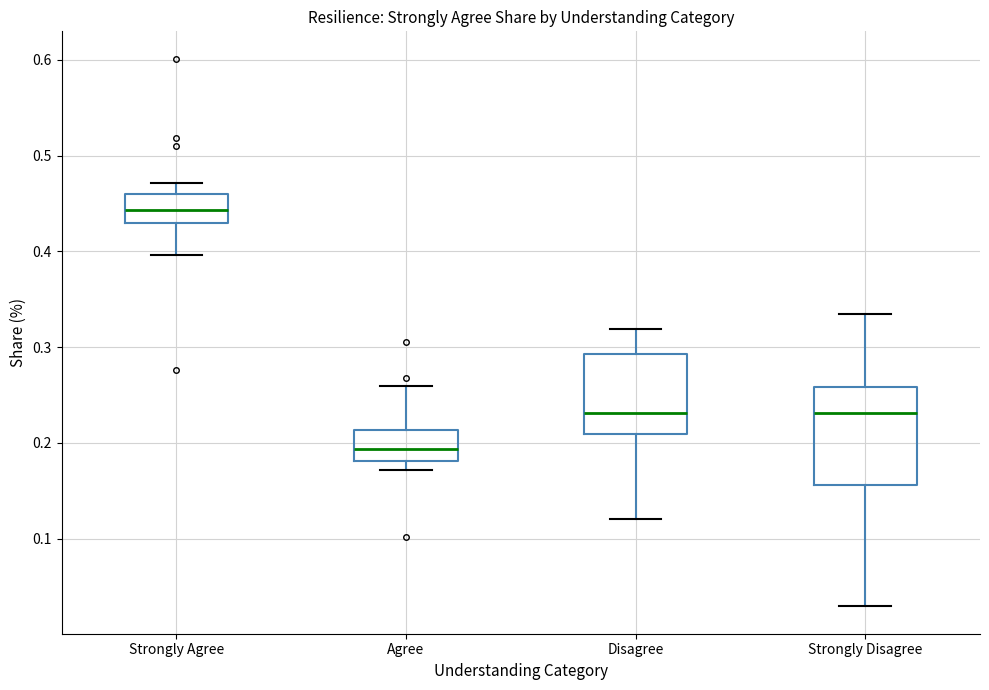

Where is the lower edge of the box for Disagree on the y-axis? The values are not printed on the chart, so give them approximately, as read against the axis.

0.21